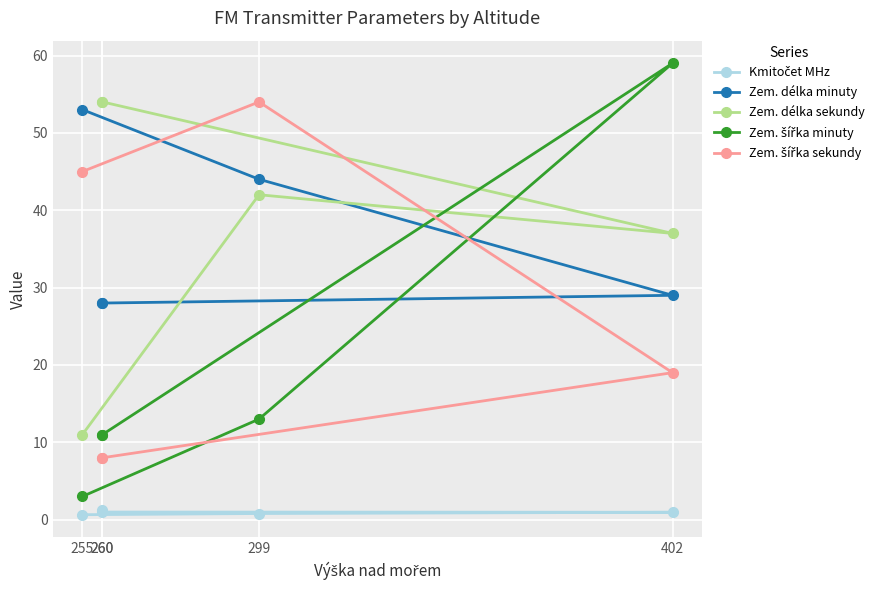

At which label does Zem. šířka sekundy reach its peak?

299